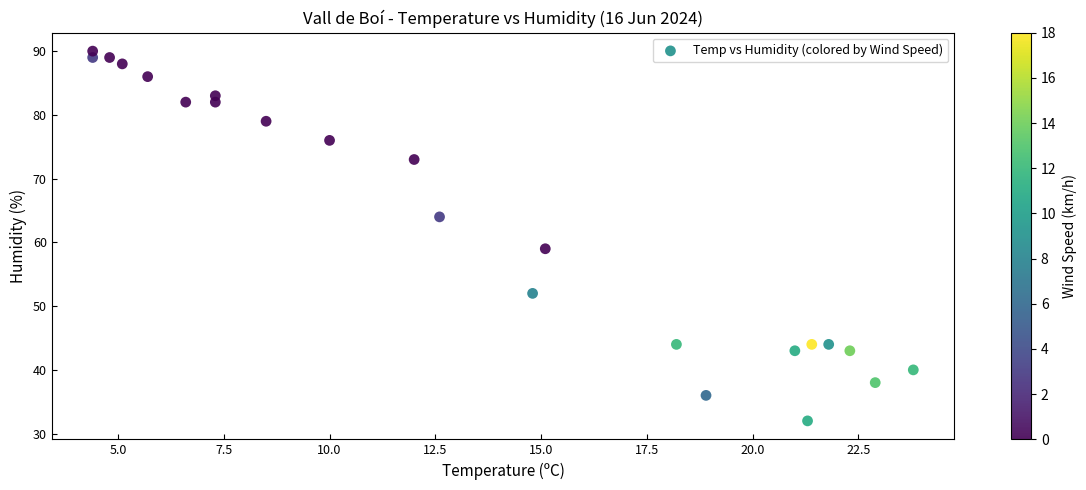

What is the range of Y values (max minus min)?

58